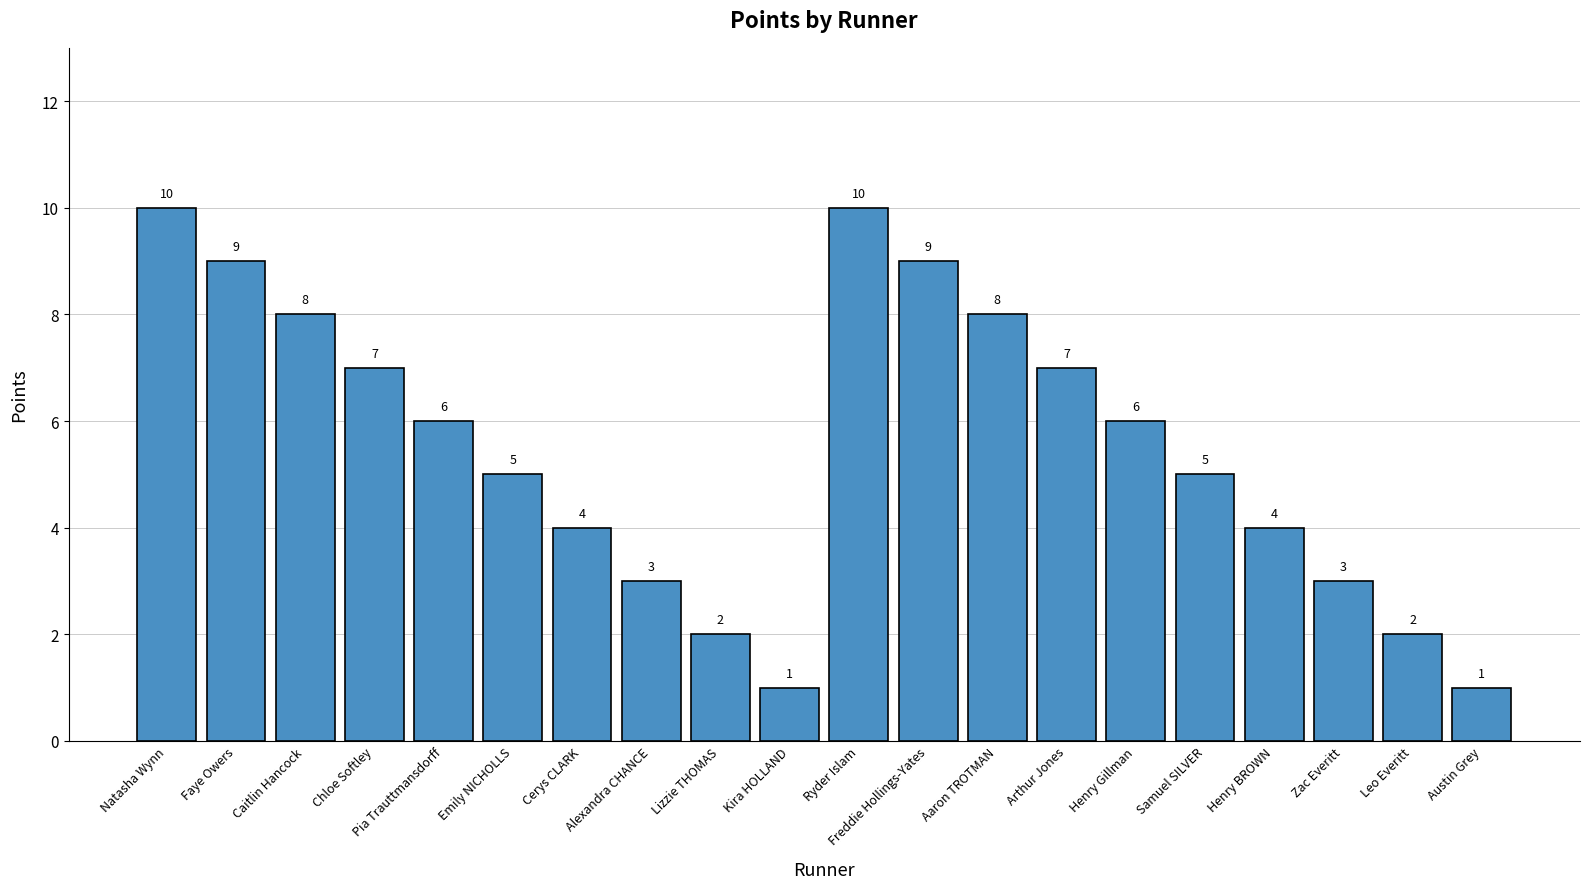

How many values are between 3 and 8?

12